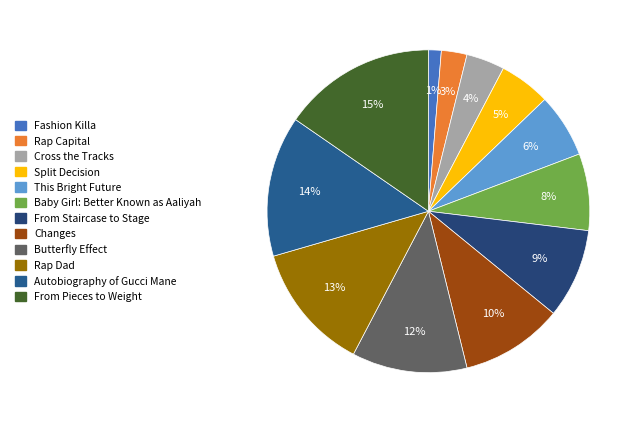

How many slices are in this pie chart?

12